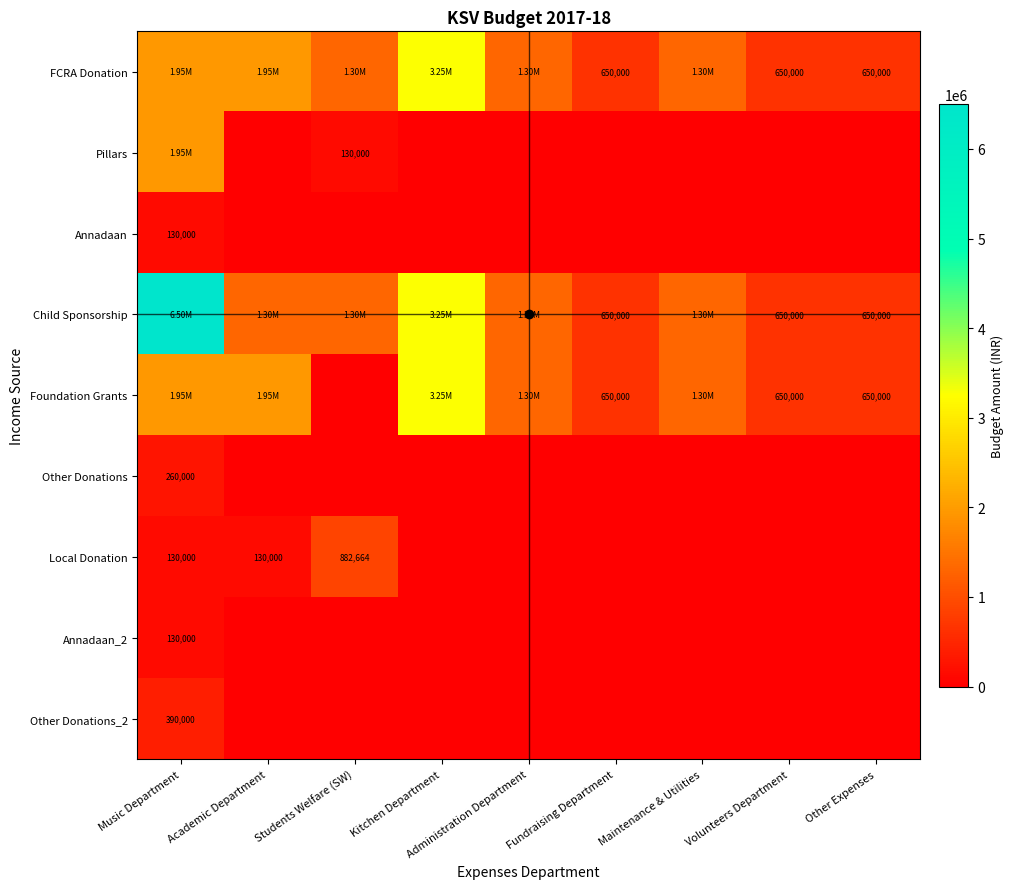

How many values in the Foundation Grants series exceed 1300000?

3